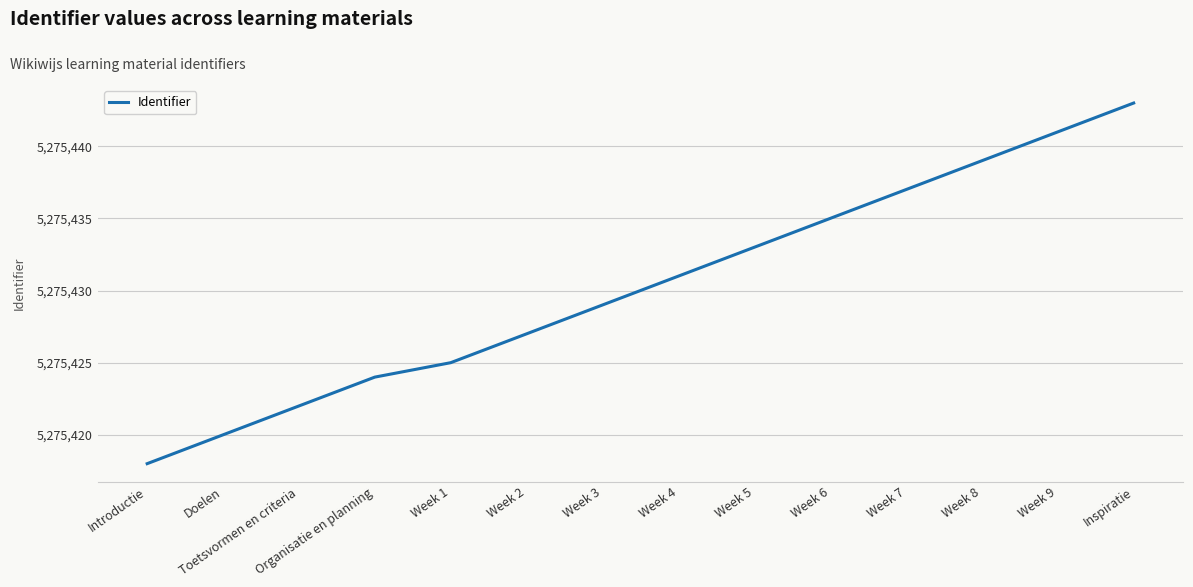

Is this an area chart (filled region under the line)?

No